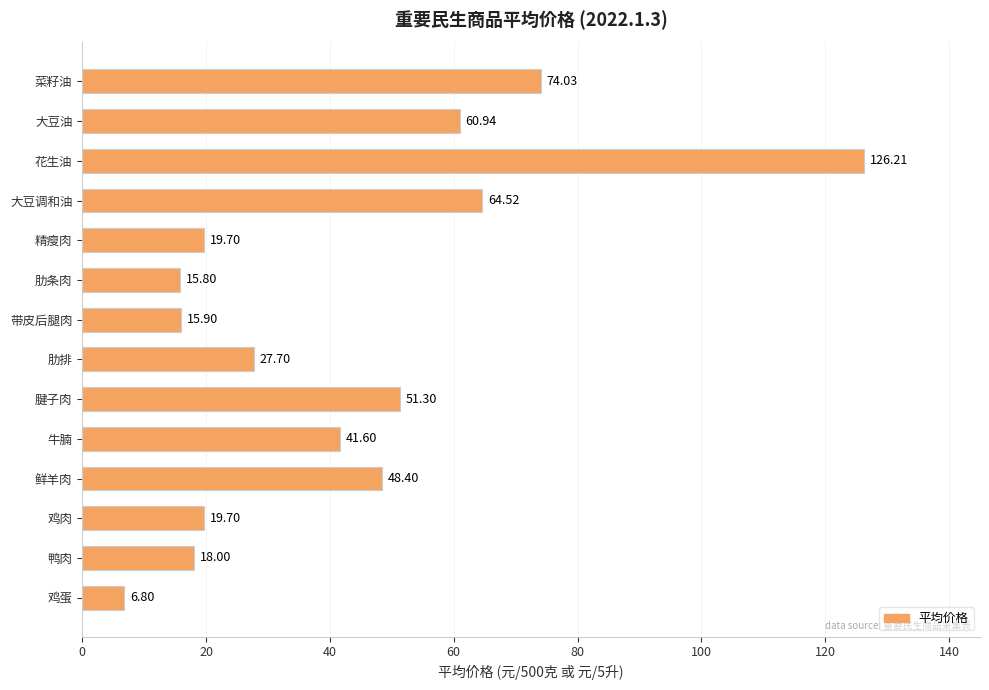

What is the ratio of the value at 鲜羊肉 to the value at 精瘦肉?

2.5